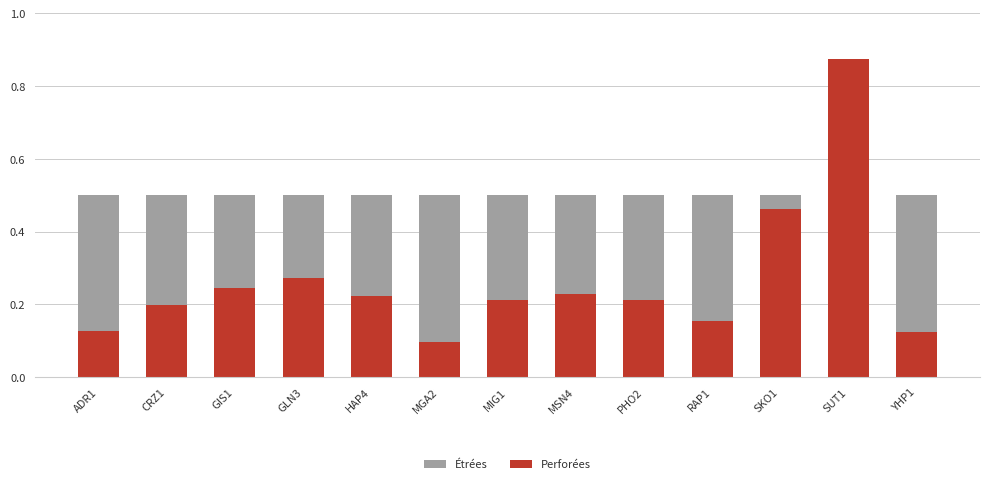

How many series are shown in this chart?

2